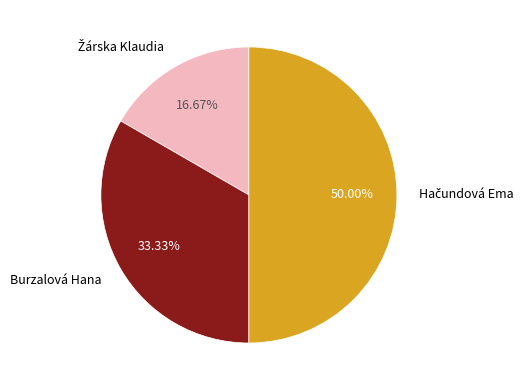

Is it true that Burzalová Hana is 33% of the pie?

True